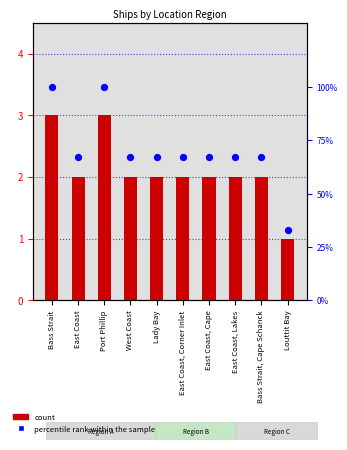

At how many categories does at least one series exceed 77?

2